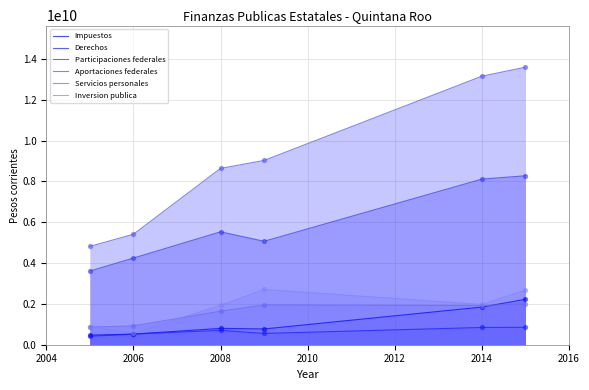

Which series reaches the maximum Y coordinate?

Aportaciones federales